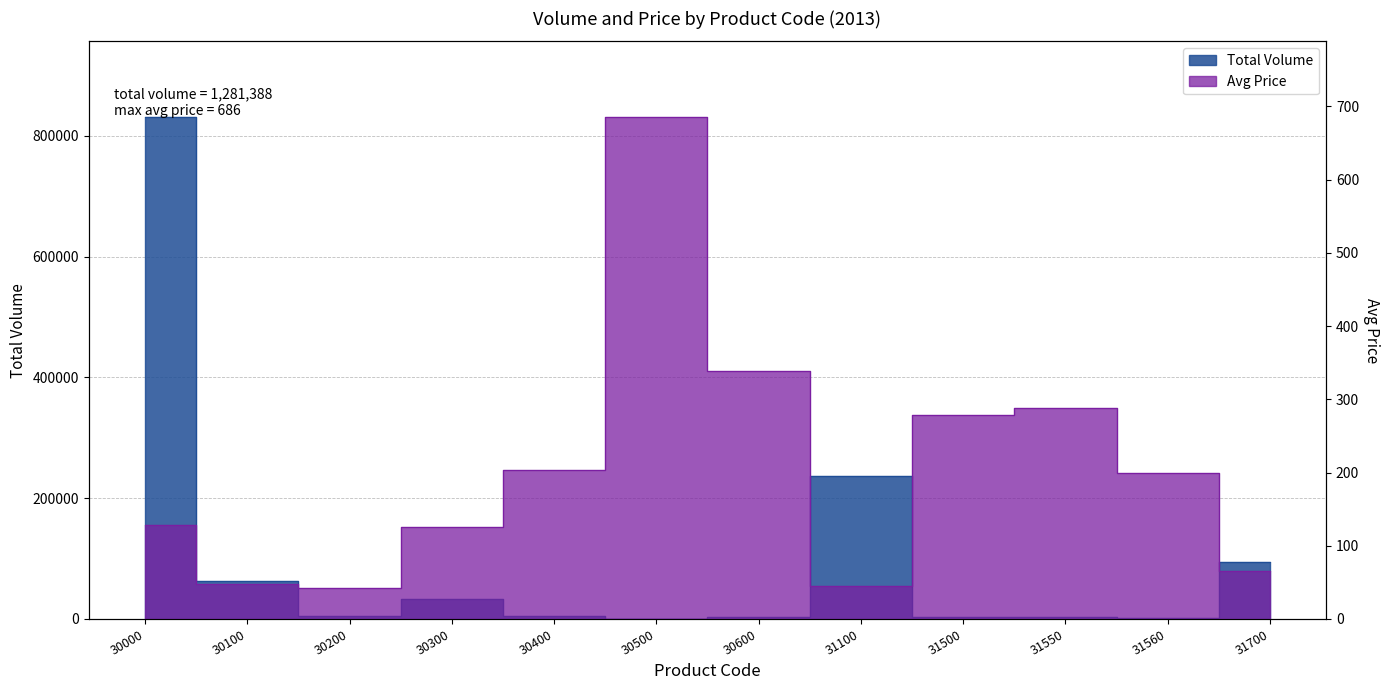

Which series has the largest total across all categories?

Total Volume